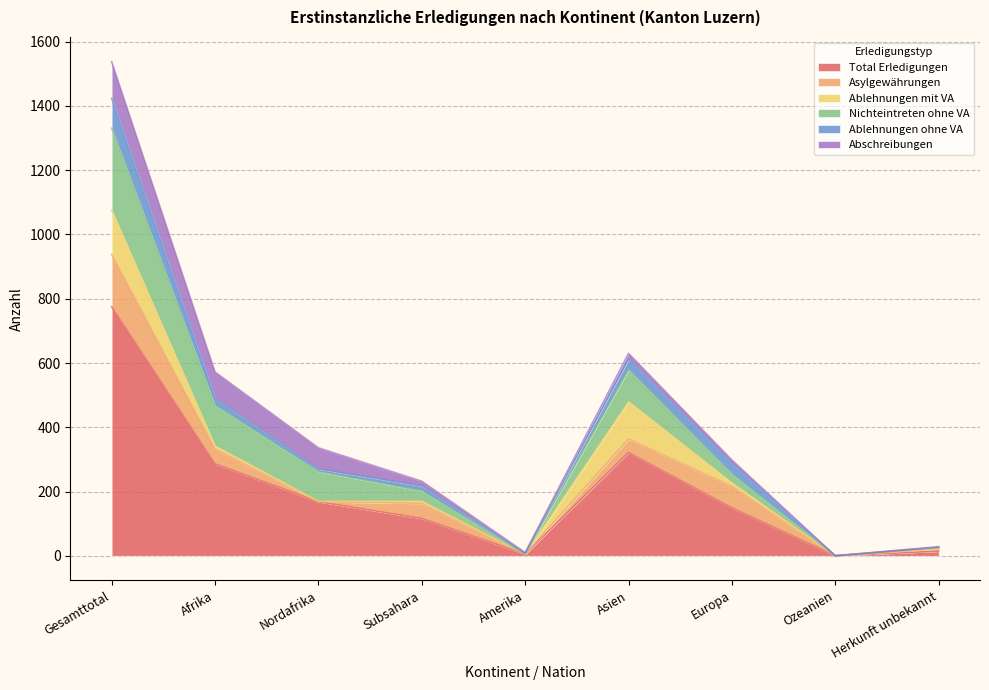

Between Amerika and Ozeanien, which series saw the biggest shift?

Total Erledigungen